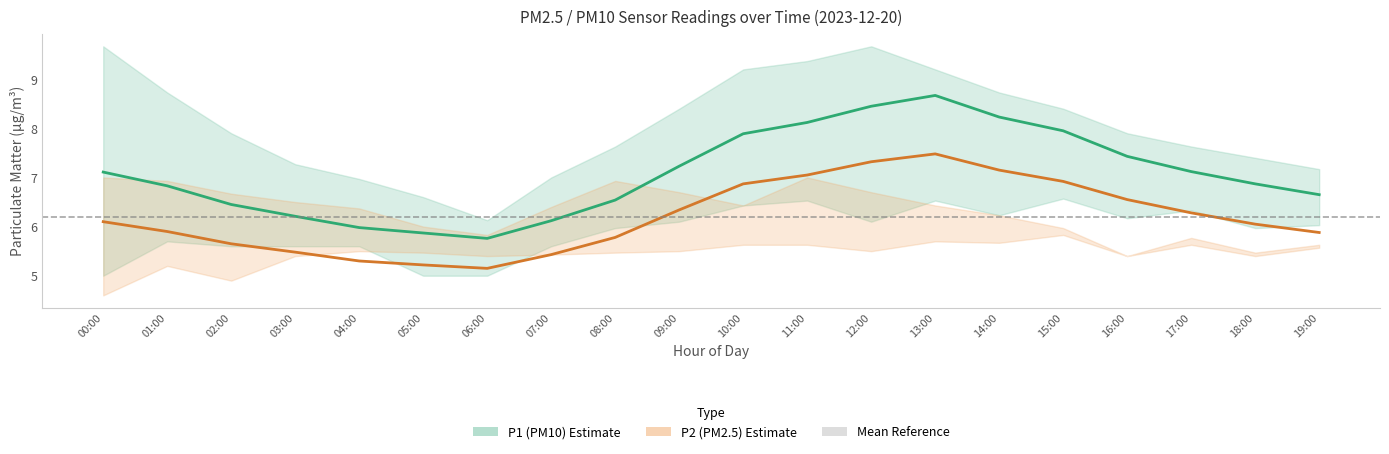

At how many categories does at least one series exceed 8?

9